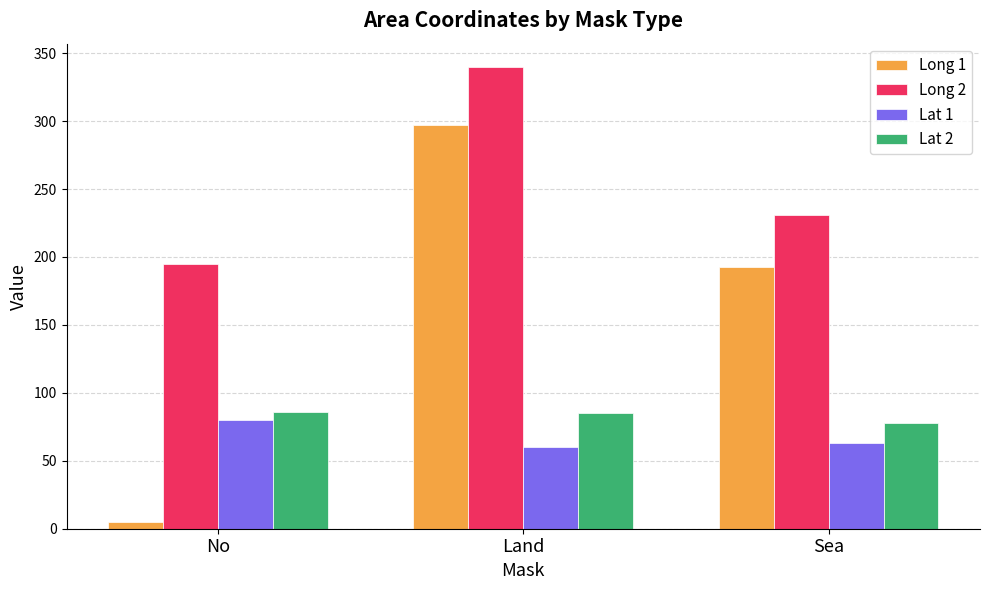

What position from the right is No?

3